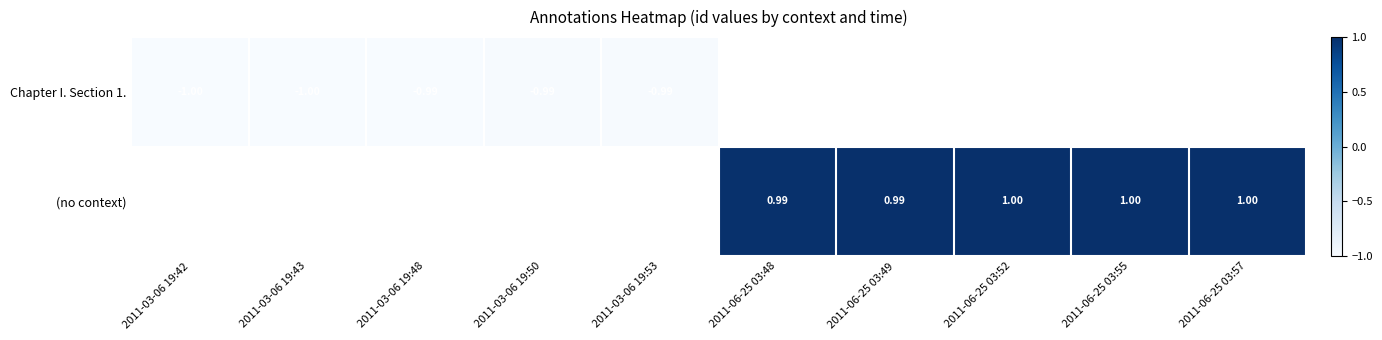

Is the value of Chapter I. Section 1. at 2011-06-25 03:48 greater than the value of (no context) at 2011-06-25 03:57?

No